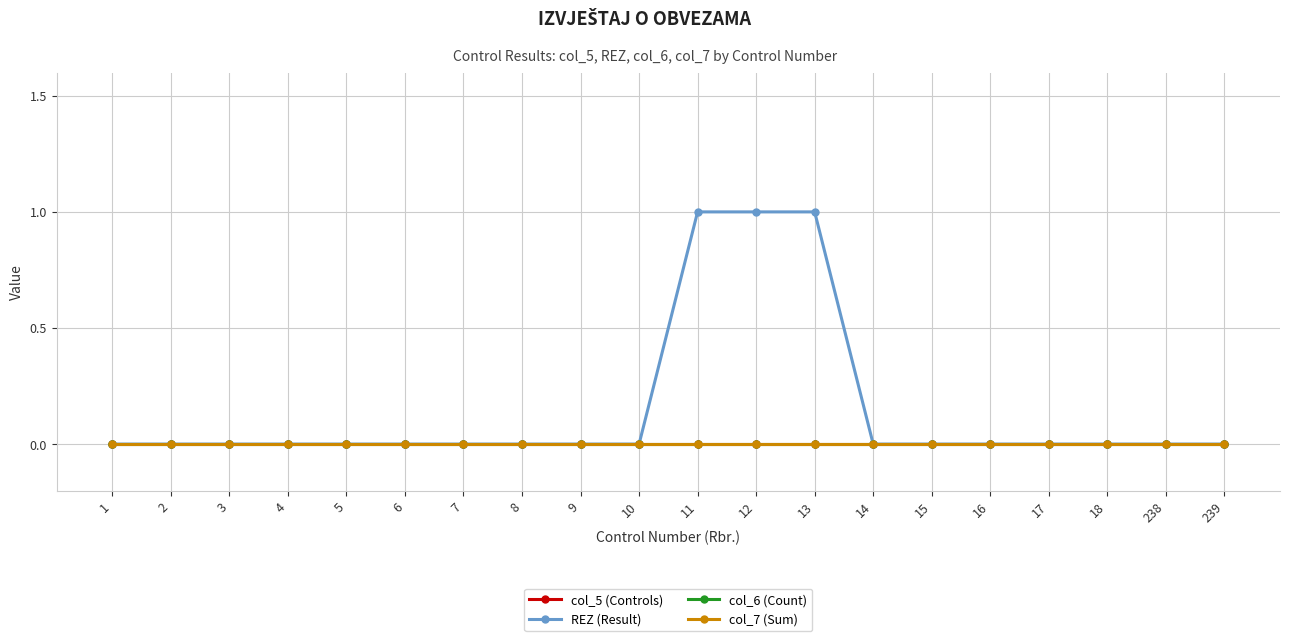

At 239, list the series in order from largest to smallest.

col_5 (Controls), REZ (Result), col_6 (Count), col_7 (Sum)